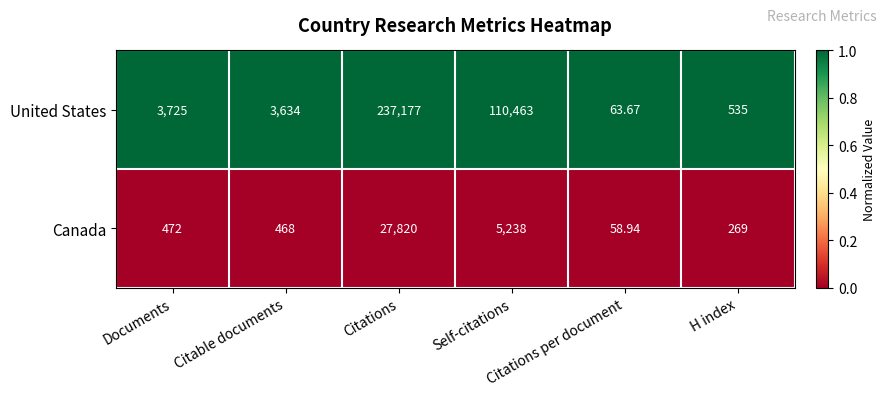

Which series has the largest range (max minus min)?

United States